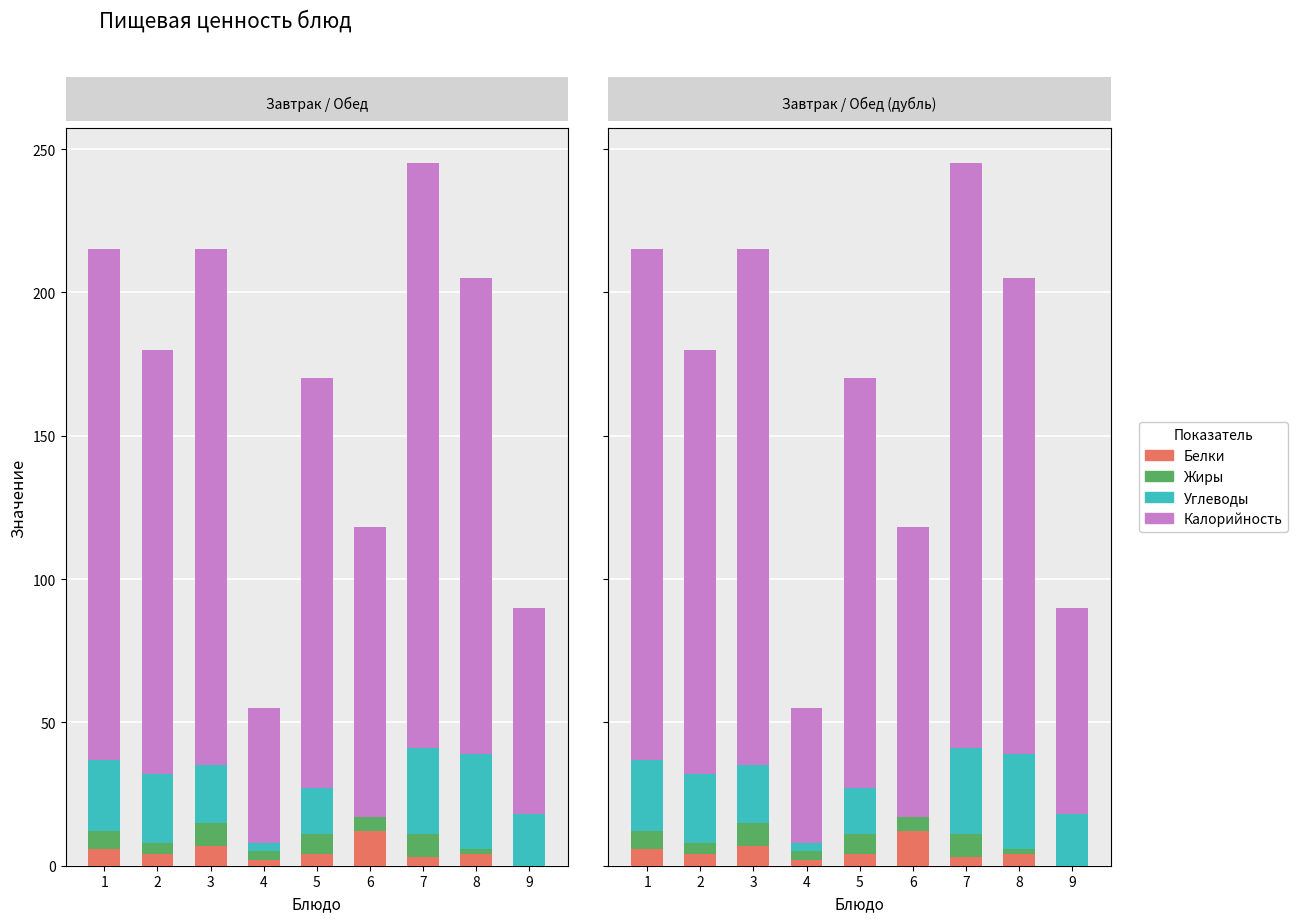

What is the difference between the Жиры values at 2 and 8?

2